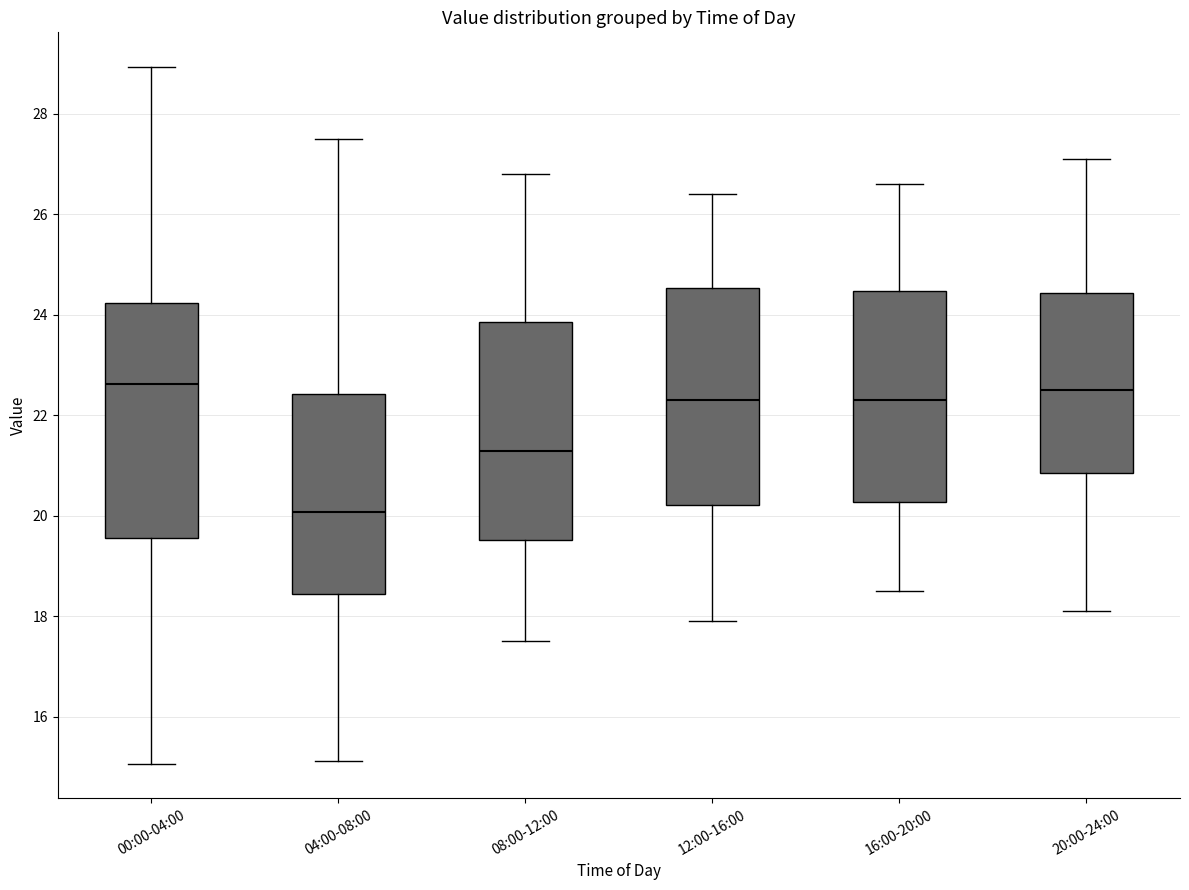

Reading left to right, read every box against the y-axis: the position of its median line, the range the box covers, and the ends of its whiskers. The values are not printed on the chart, so give them approximately, as read against the axis.

00:00-04:00: median 22.6, box 19.6 to 24.2, whiskers 15.0 to 29.0
04:00-08:00: median 20.0, box 18.4 to 22.4, whiskers 15.2 to 27.6
08:00-12:00: median 21.4, box 19.6 to 23.8, whiskers 17.6 to 26.8
12:00-16:00: median 22.4, box 20.2 to 24.6, whiskers 18.0 to 26.4
16:00-20:00: median 22.4, box 20.2 to 24.4, whiskers 18.6 to 26.6
20:00-24:00: median 22.6, box 20.8 to 24.4, whiskers 18.2 to 27.2